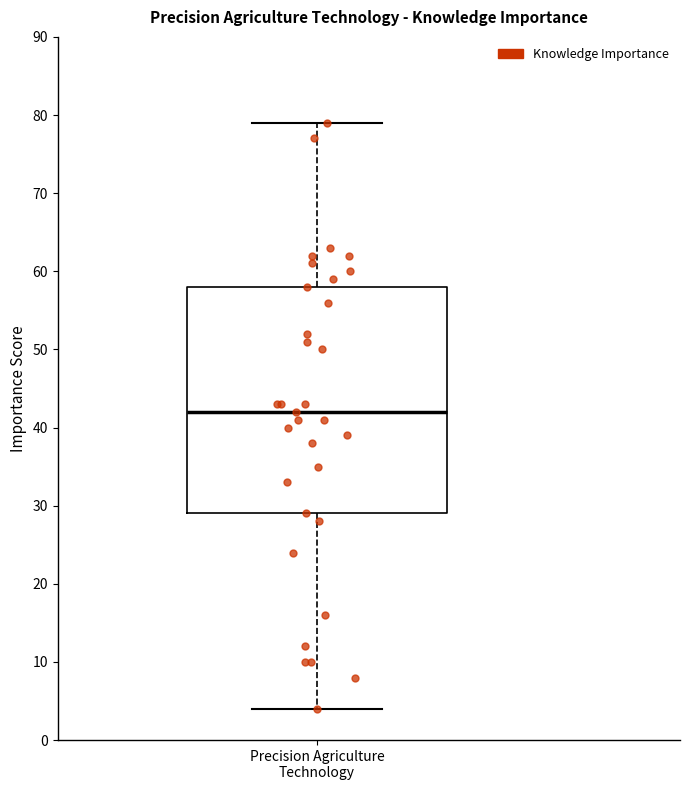

Read this box plot against the y-axis: the position of the median line, the range covered by the box, and the ends of both whiskers. The values are not printed on the chart, so give them approximately, as read against the axis.

median 42, box 29 to 58, whiskers 4 to 79